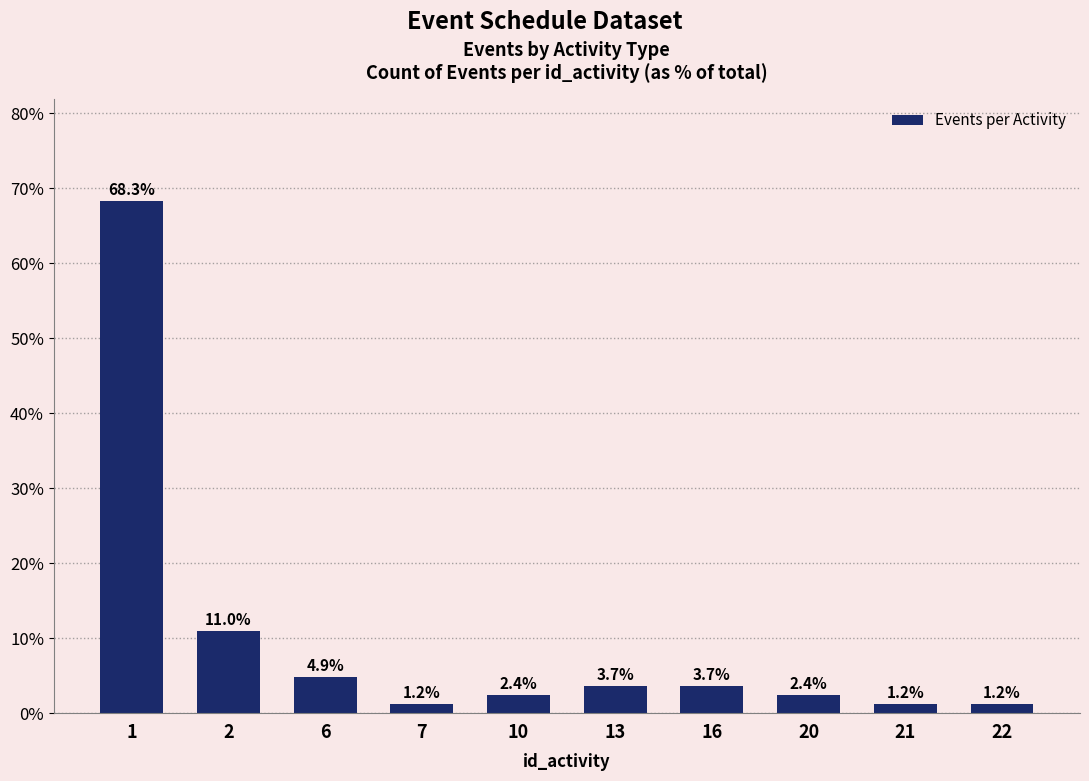

Reading left to right, what are all the values shown in this chart?

1=68.3	2=11.0	6=4.9	7=1.2	10=2.4	13=3.7	16=3.7	20=2.4	21=1.2	22=1.2